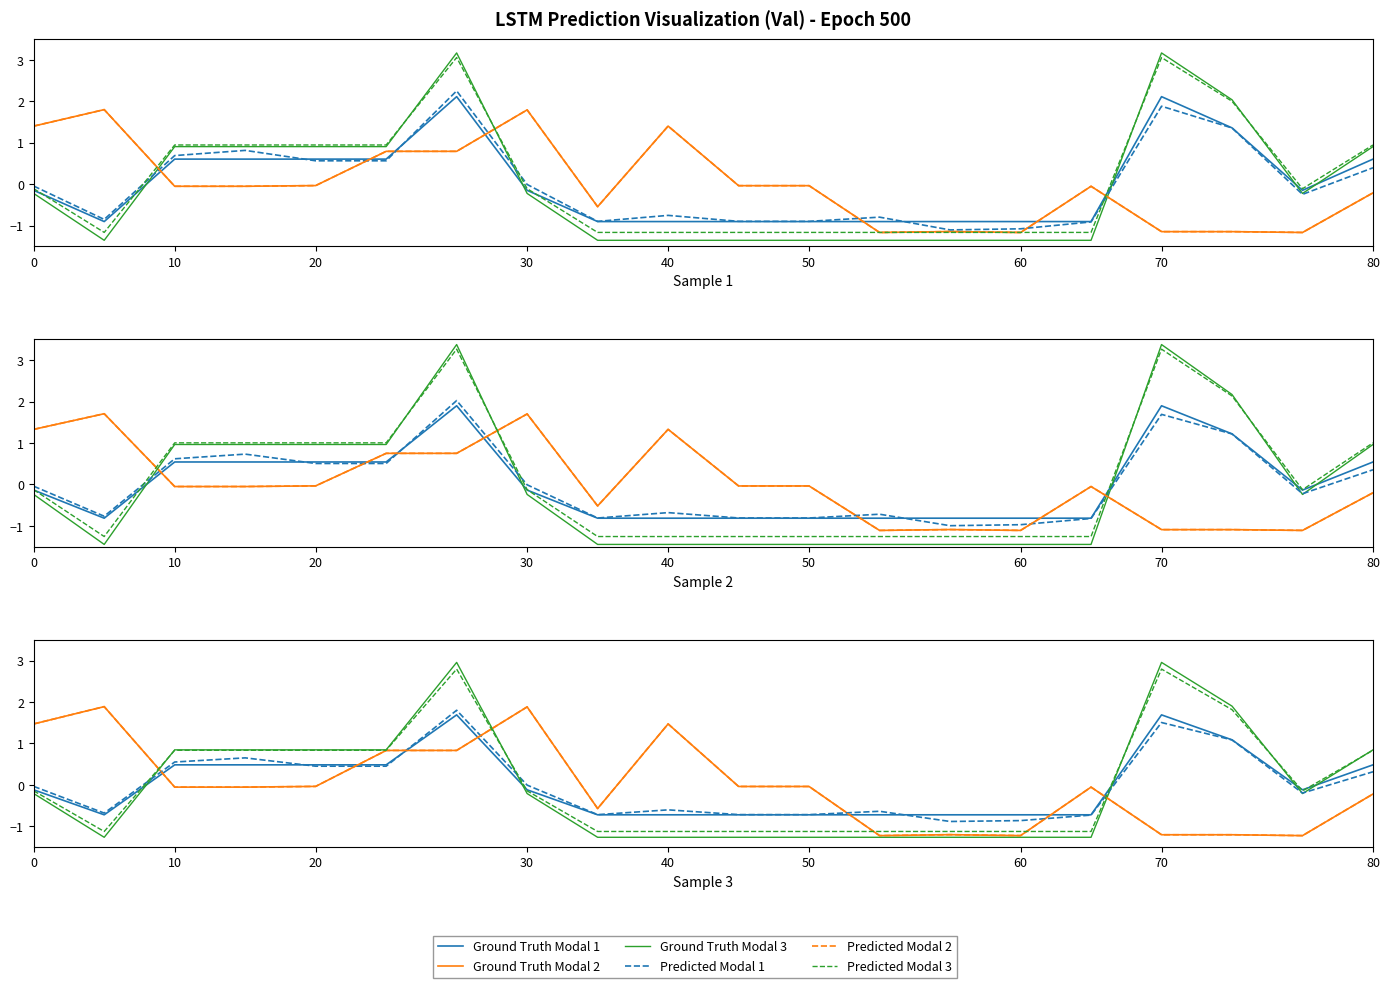

Between 10 and 50, which series saw the biggest shift?

Ground Truth Modal 3